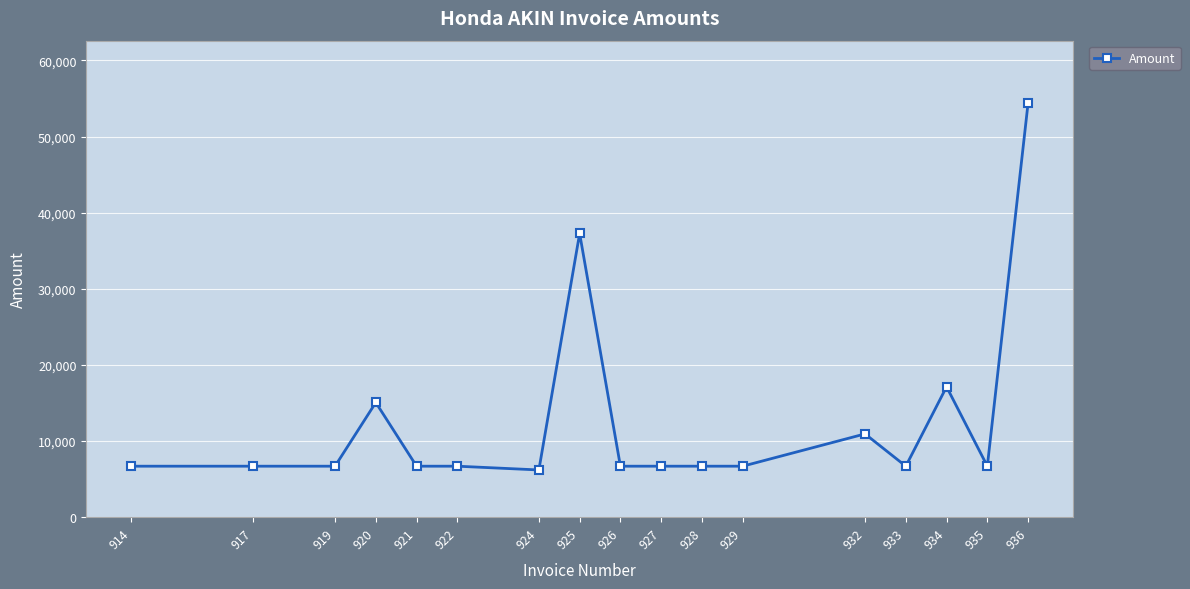

What is the change in value from 920 to 934?

+2063.3